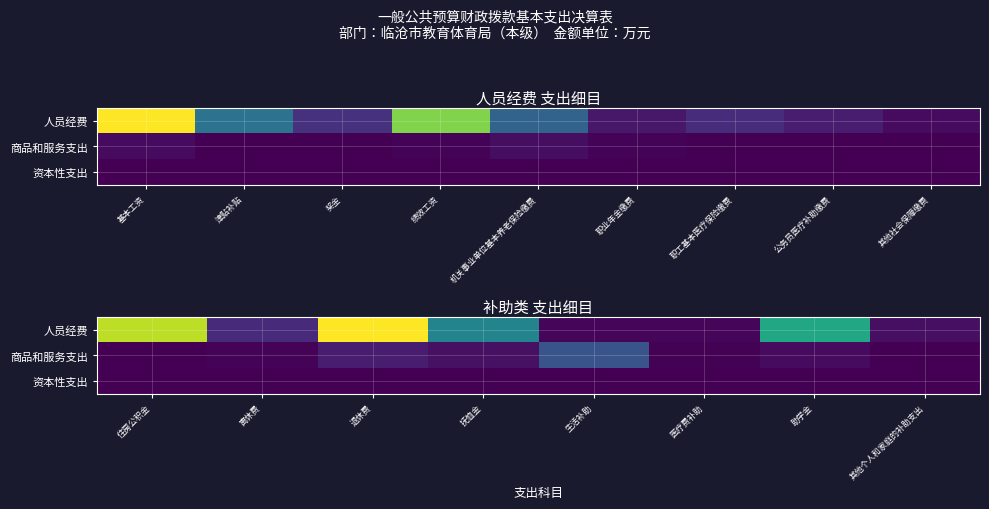

True or false: 商品和服务支出 has a value of 1.8 at 抚恤金.

False